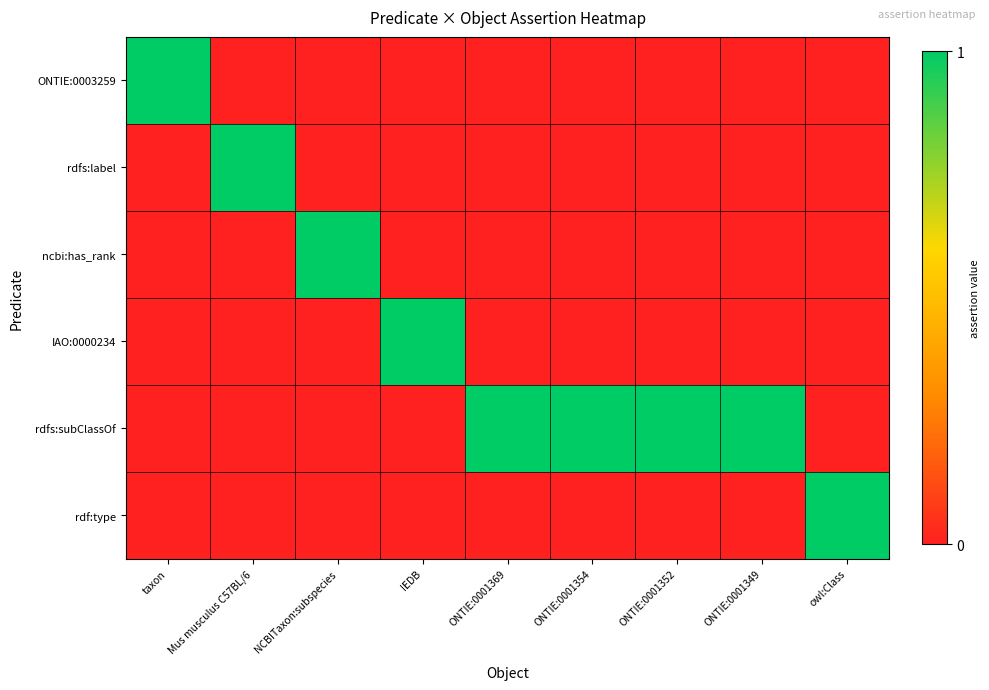

Which series has the widest spread of values?

ONTIE:0003259